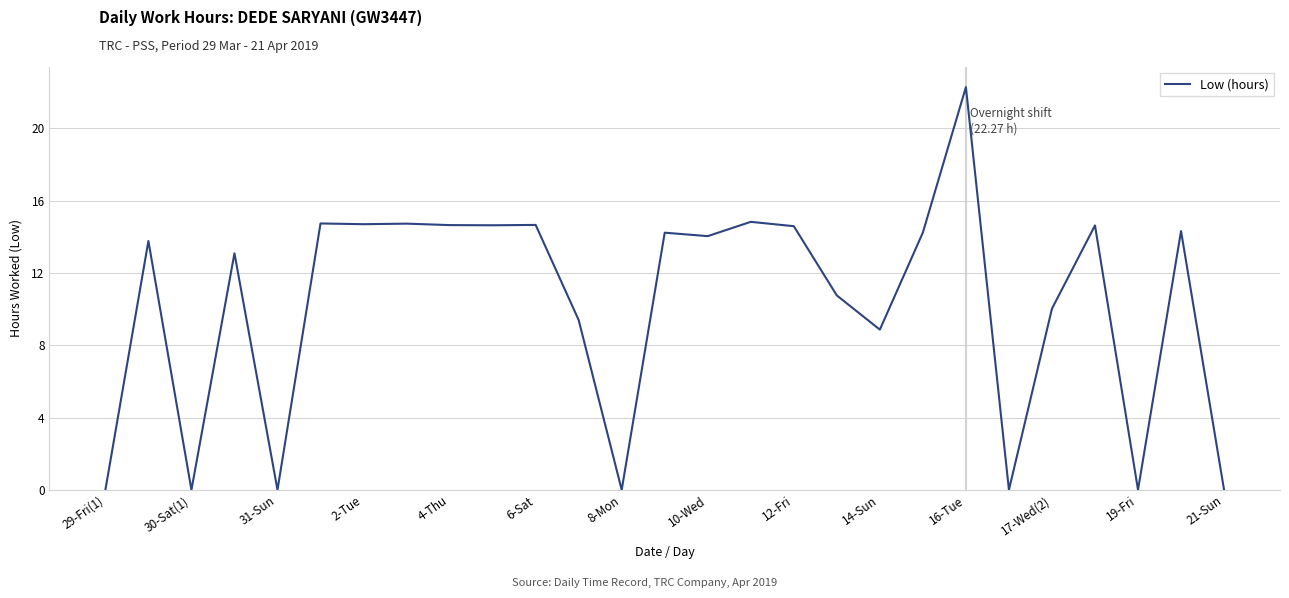

What is the sum of all values?

277.0